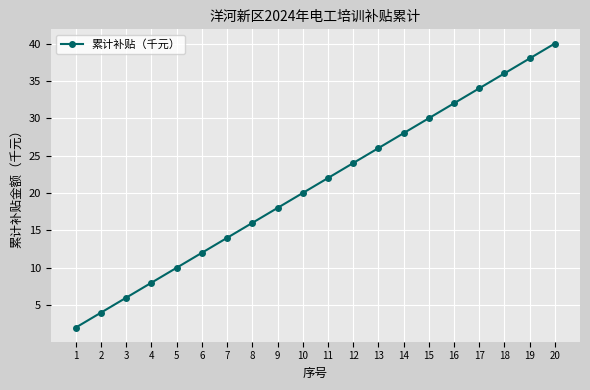

How many values are below 22?

10